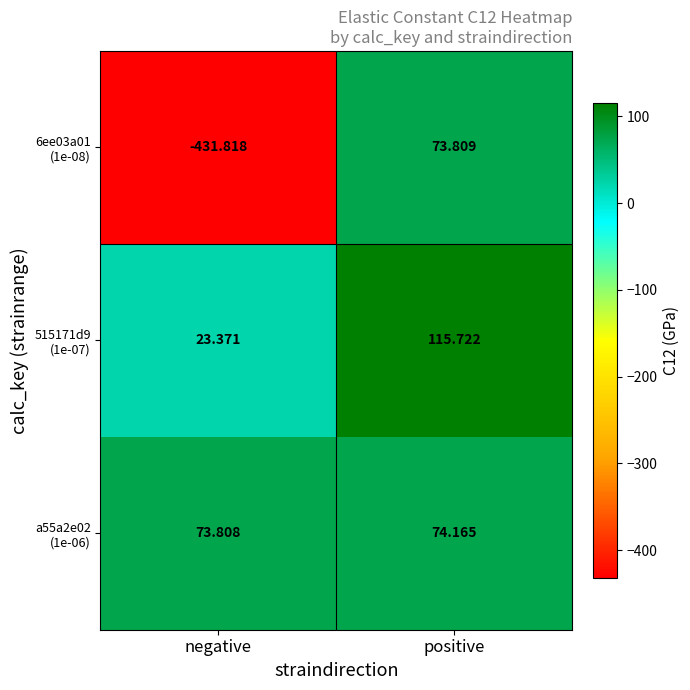

At which category is the sum across all series the highest?

positive